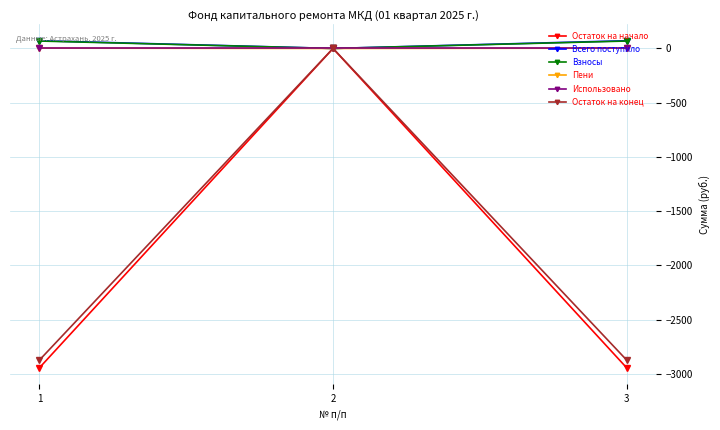

Which series has the widest spread of values?

Остаток на начало